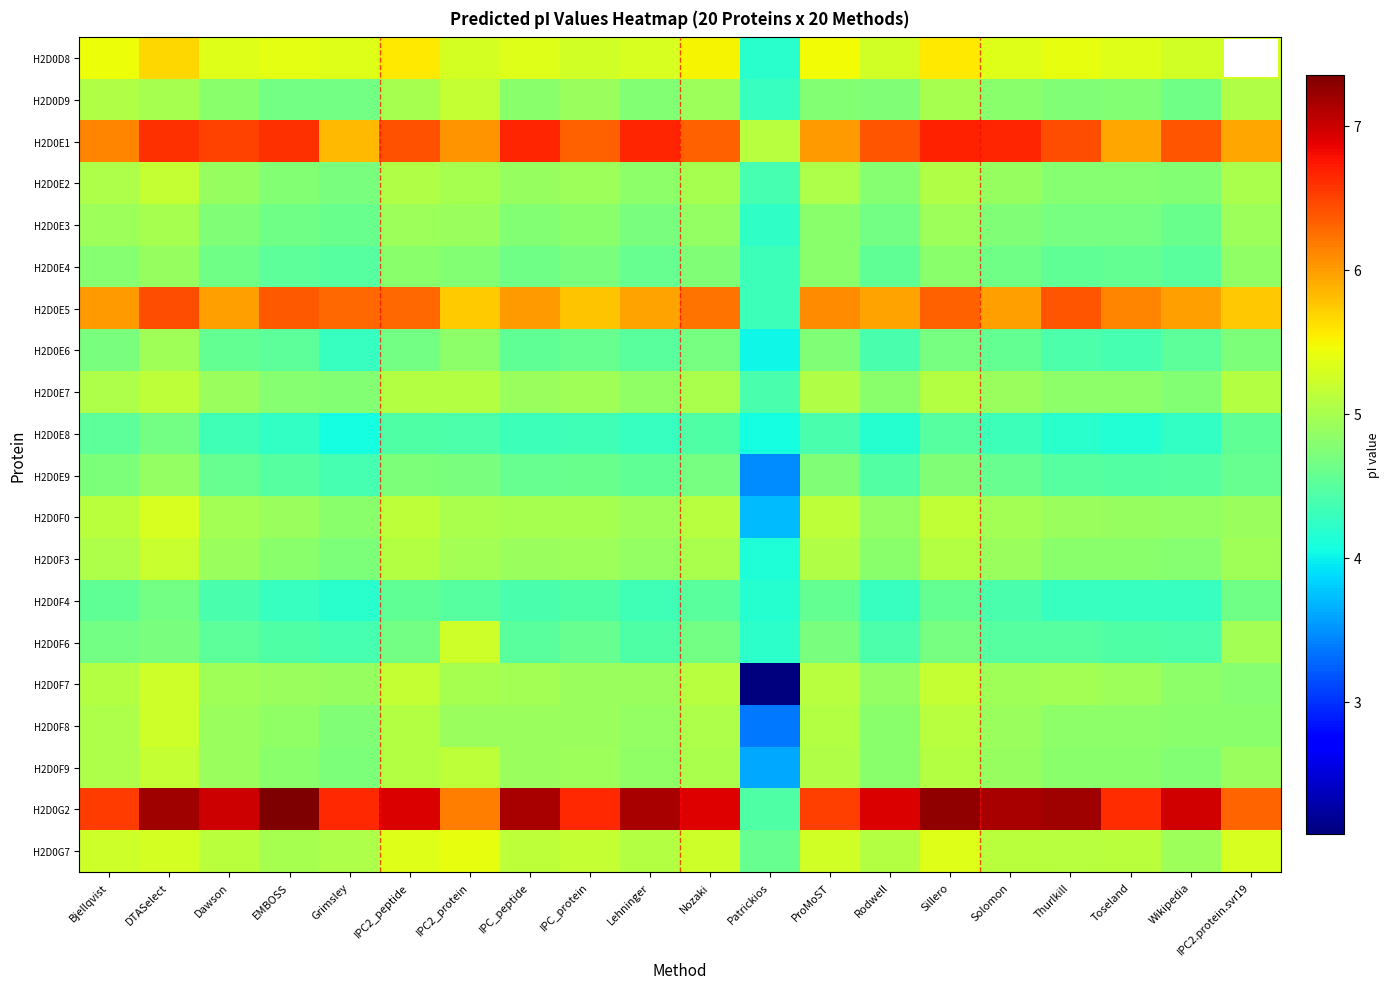

What is the smallest value displayed?

2.1